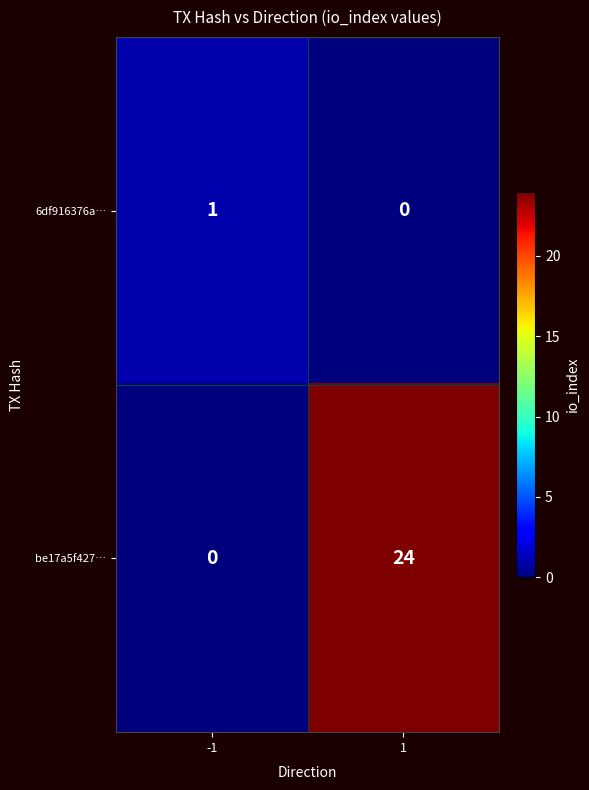

The value of be17a5f427… at 1 is 24. True or false?

True